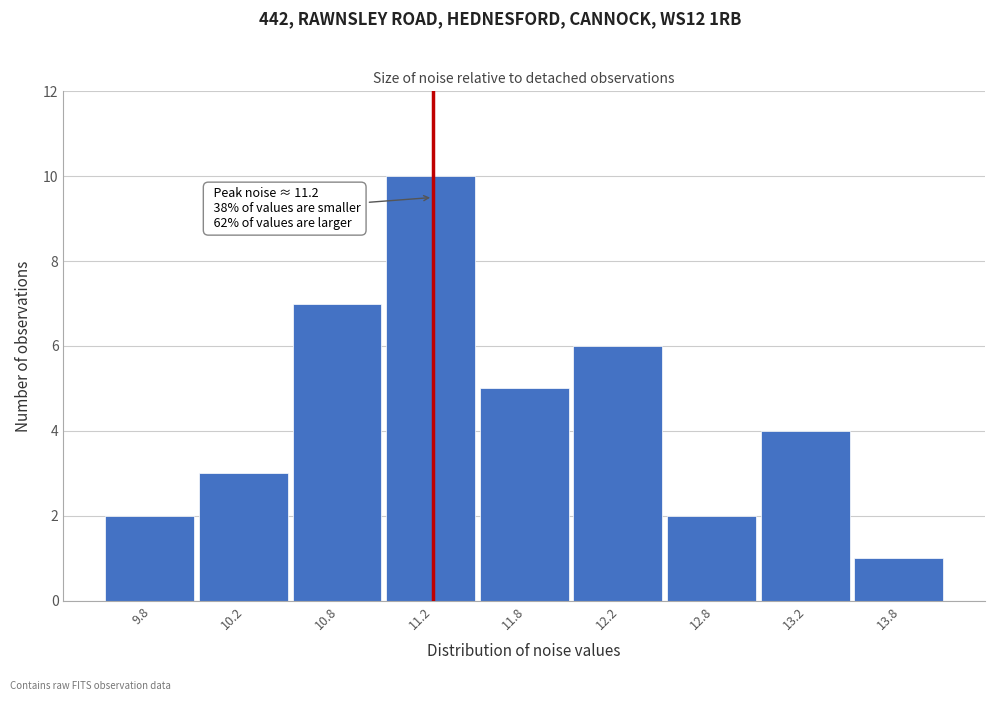

Reading left to right, extract all data points from this chart.

2	3	7	10	5	6	2	4	1